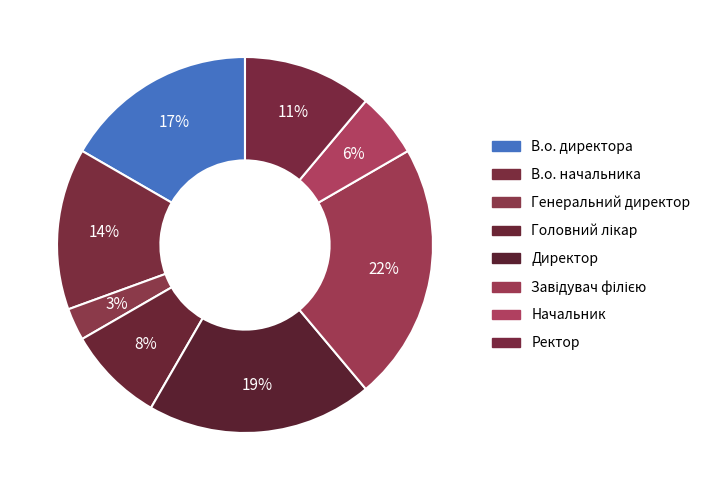

What percentage is the Начальник slice, to the nearest percent?

6%